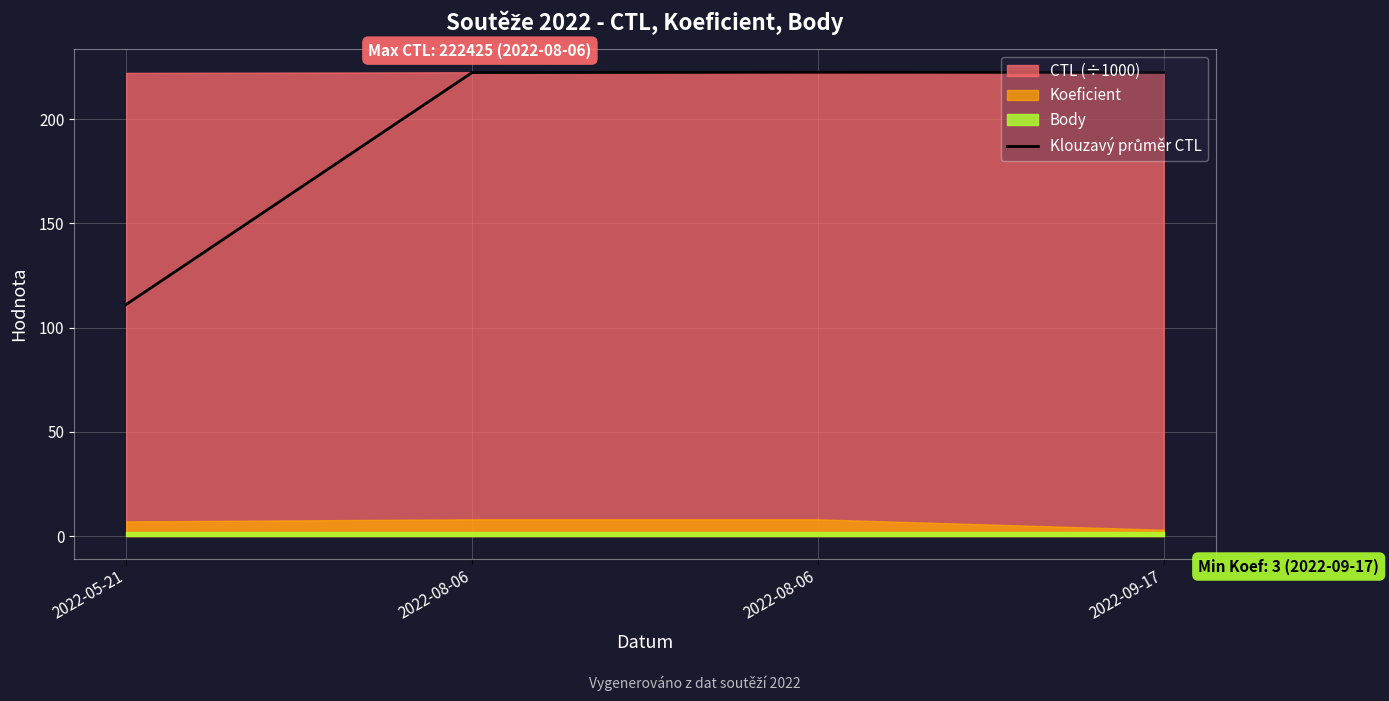

The chart shows a value of 116.8 at 2022-08-06. True or false?

False